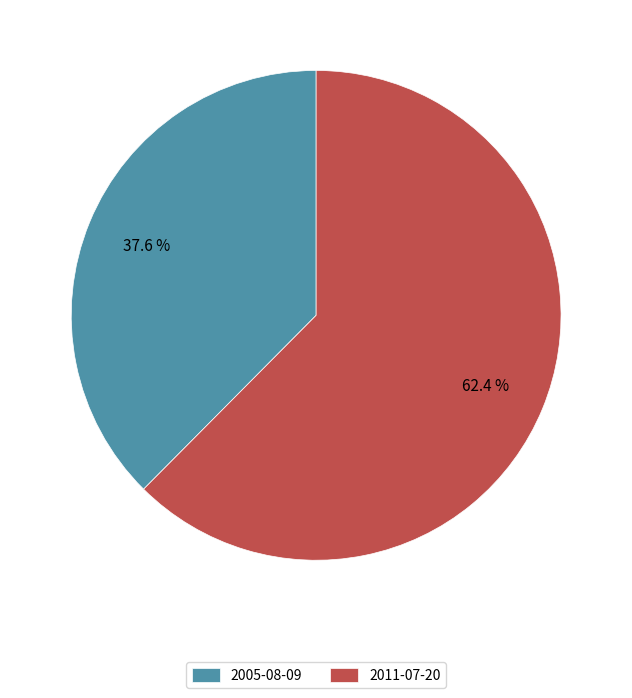

Is it true that 2011-07-20 is 53% of the pie?

False